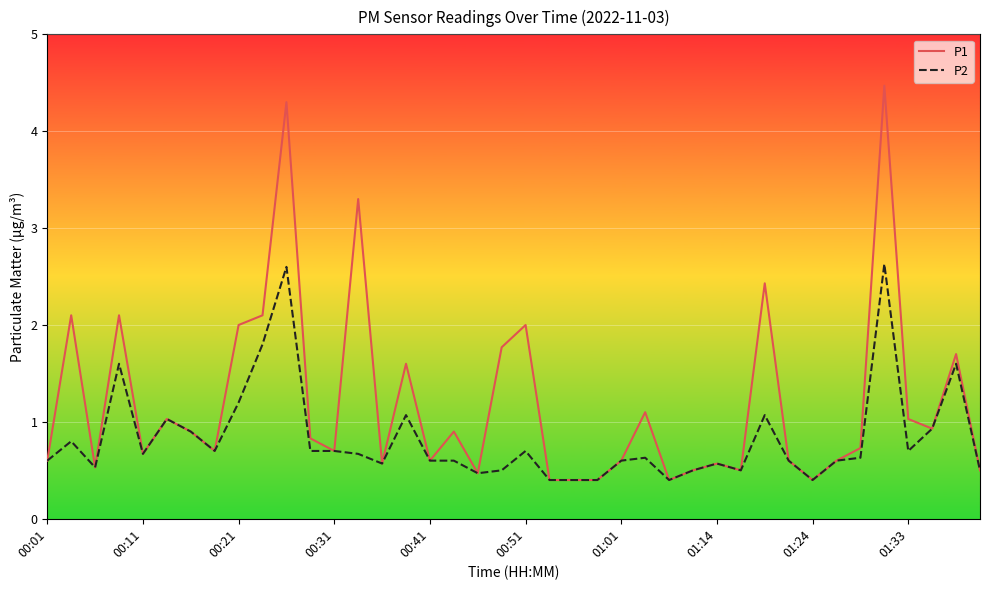

What is the smallest value displayed?

0.4